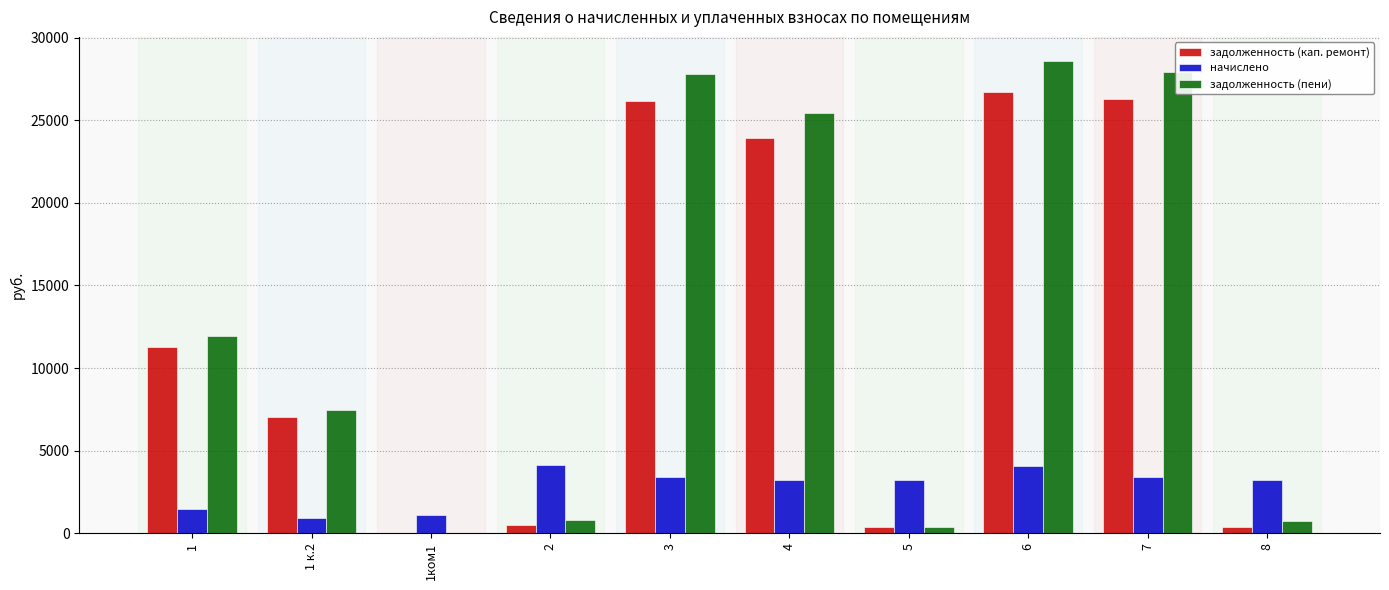

Which series changed the most between 1 and 8?

задолженность (пени)